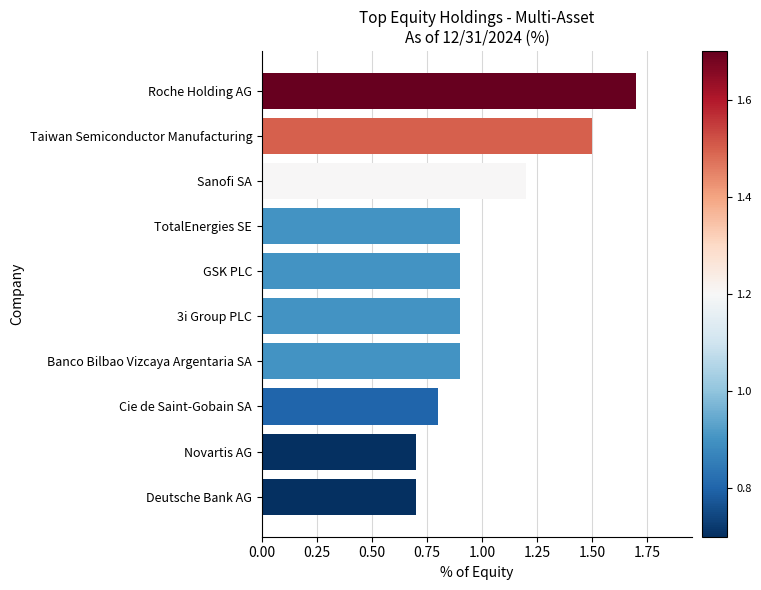

The value at Taiwan Semiconductor Manufacturing is 1.5. True or false?

True